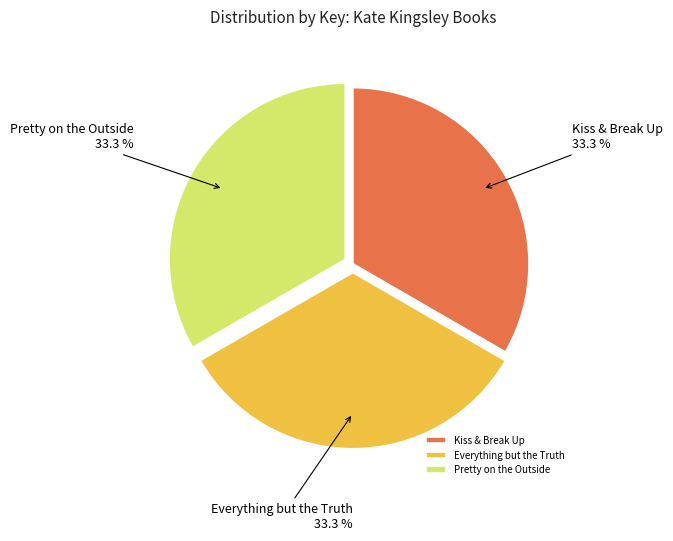

What is the total percentage of Pretty on the Outside and Everything but the Truth?

66.7%